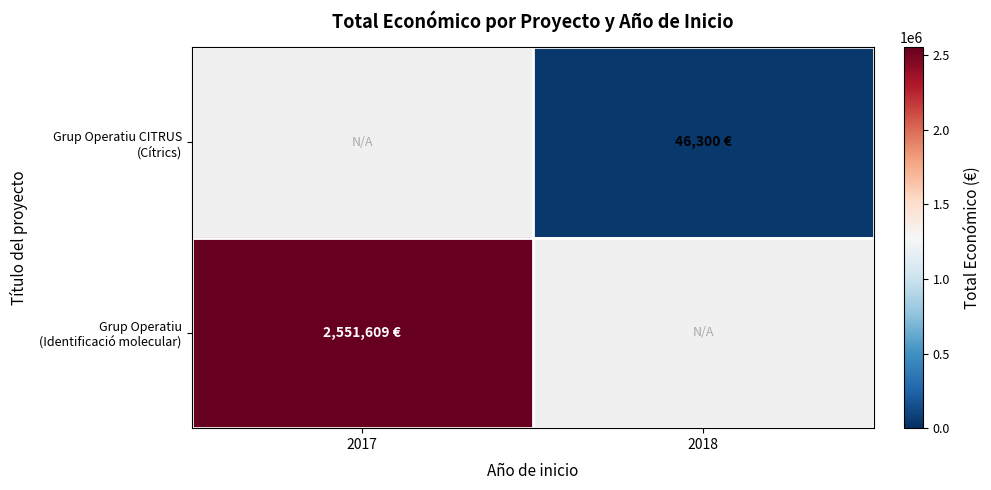

What is the maximum value shown in the chart?

2551609.0